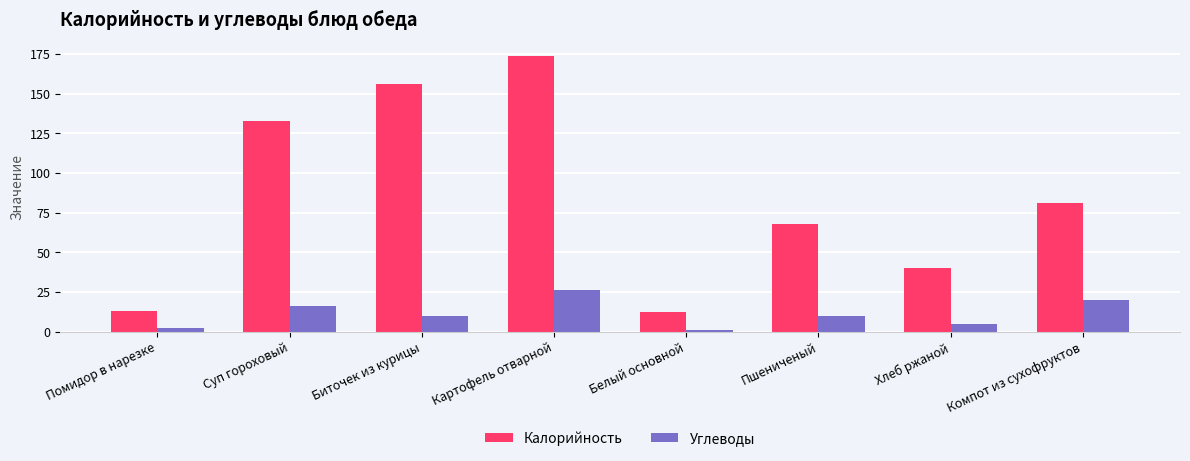

List the series in order of their peak value, highest first.

Калорийность, Углеводы